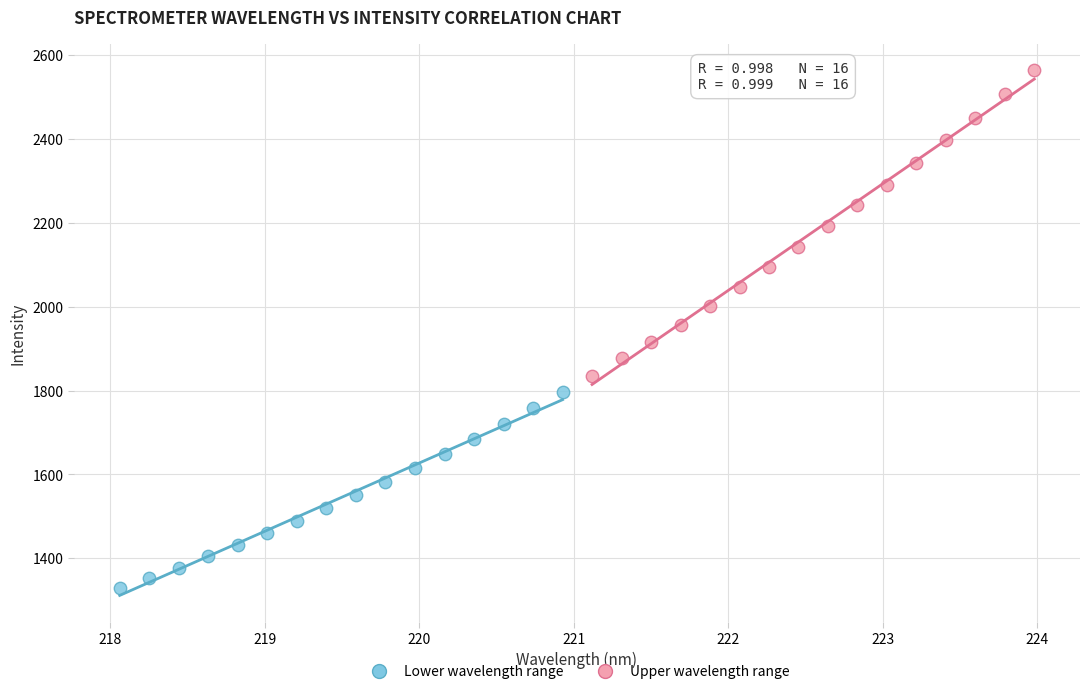

Which series reaches the minimum Y coordinate?

Lower wavelength range